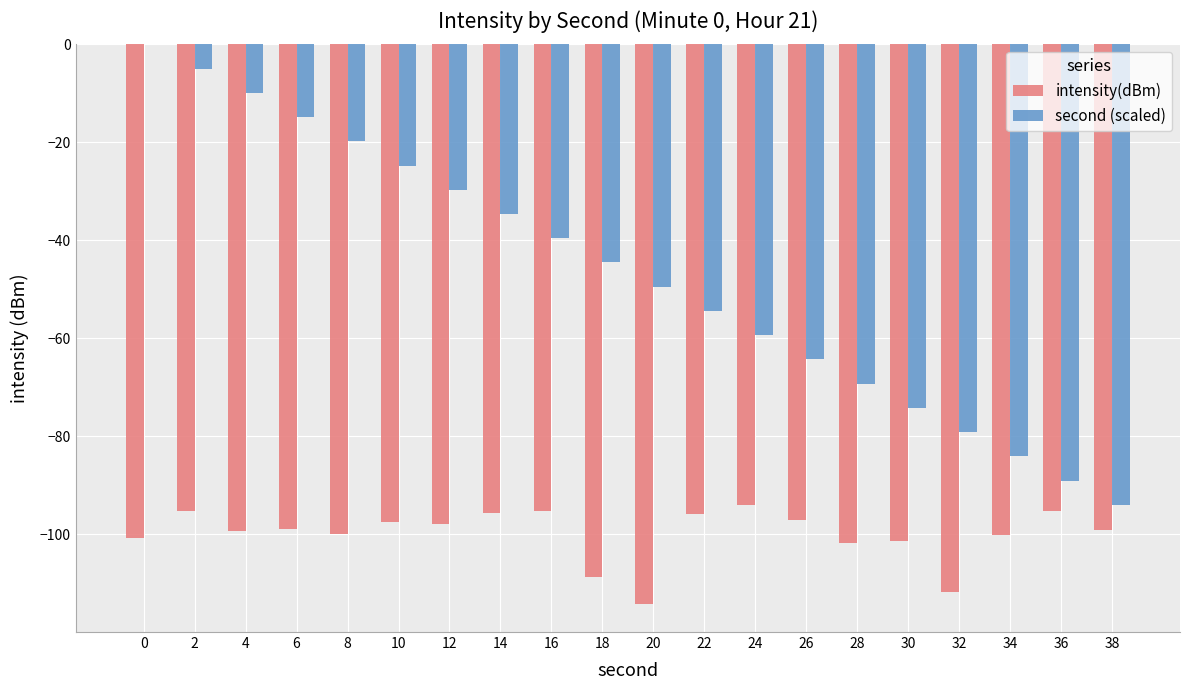

What is the sum of the intensity(dBm) values at 28 and 34?

-201.9